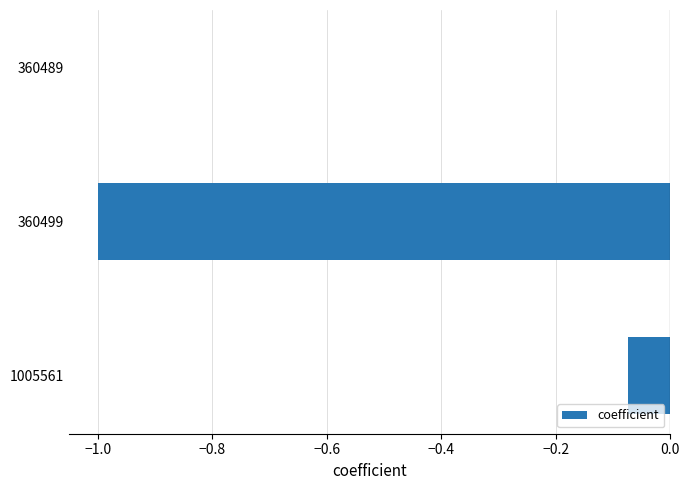

What is the sum of the values at 360489 and 360499?

-1.0